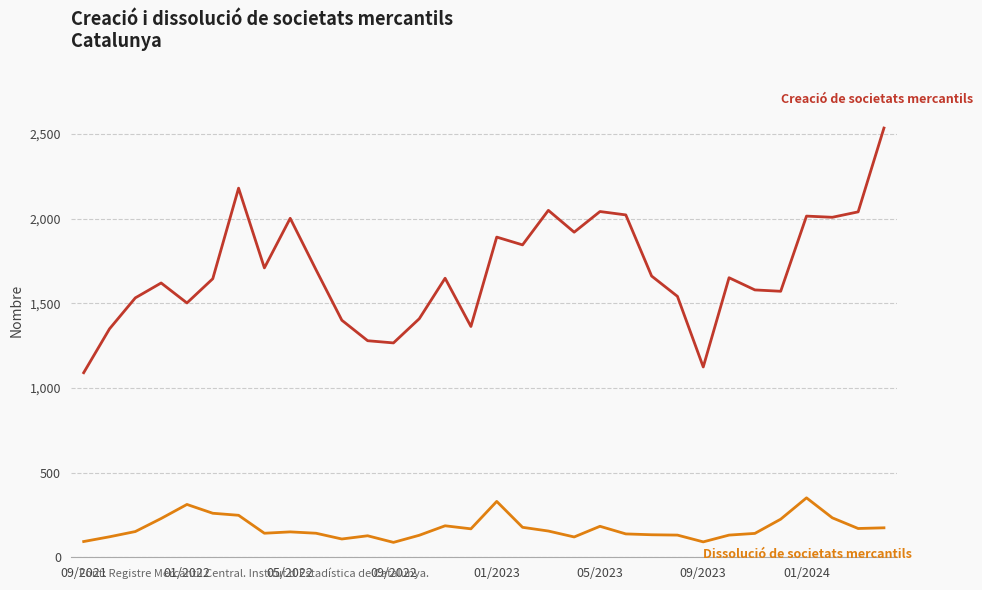

What is the smallest value displayed?

88